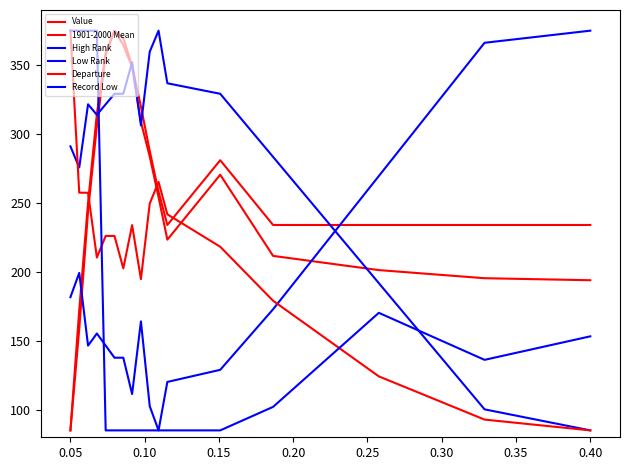

What is the maximum value shown in the chart?

375.0